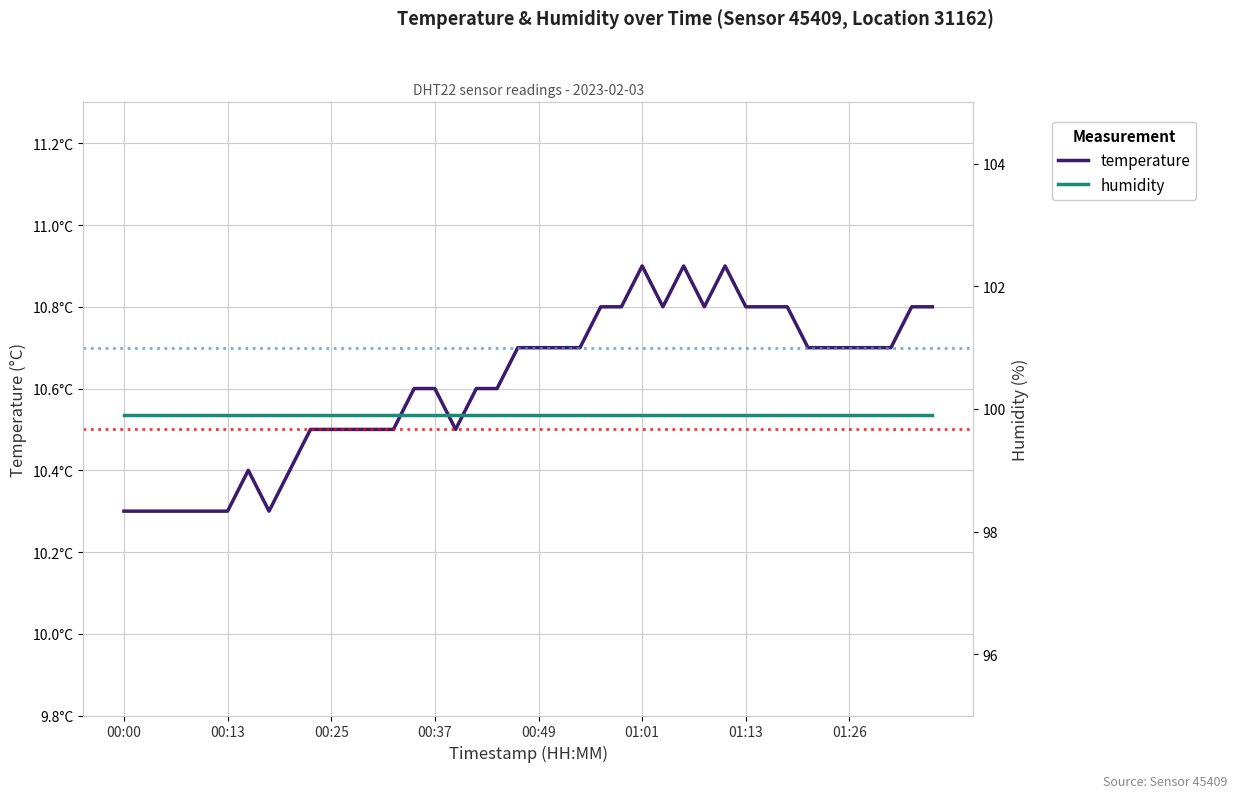

At which category does the chart reach its minimum across all series?

00:00